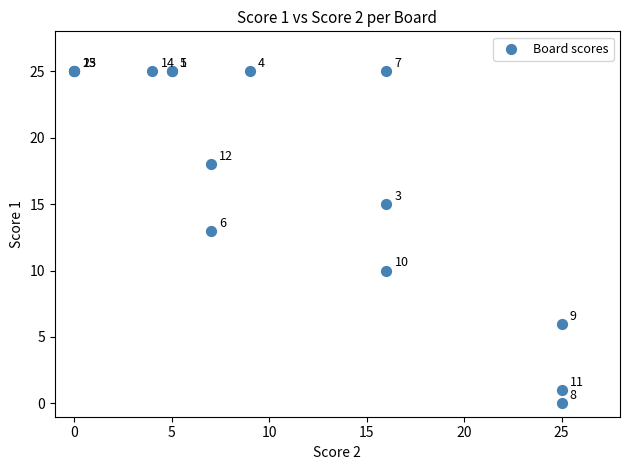

What Y value in the scatter plot is closest to 12?

13